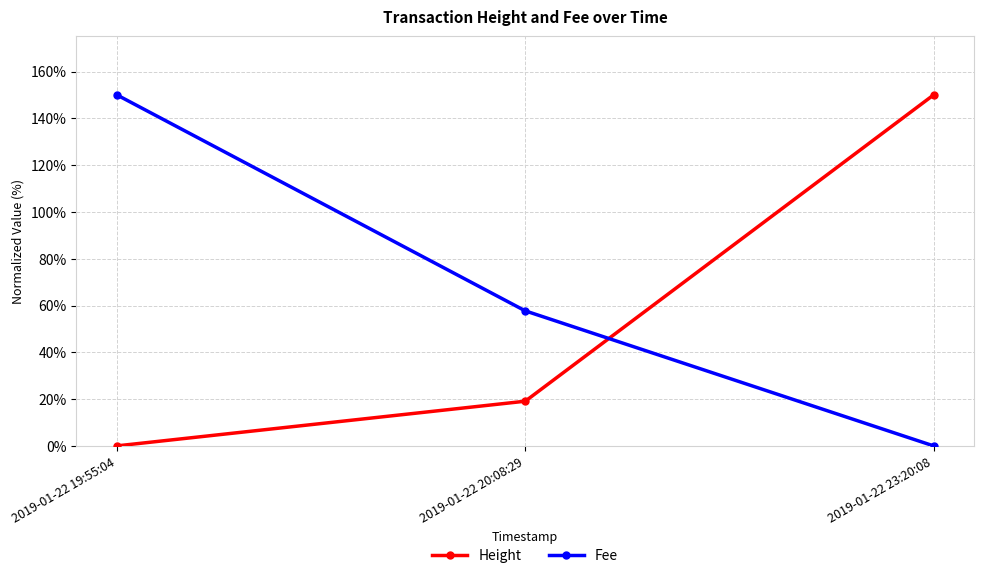

What is the greatest value displayed?

150.0